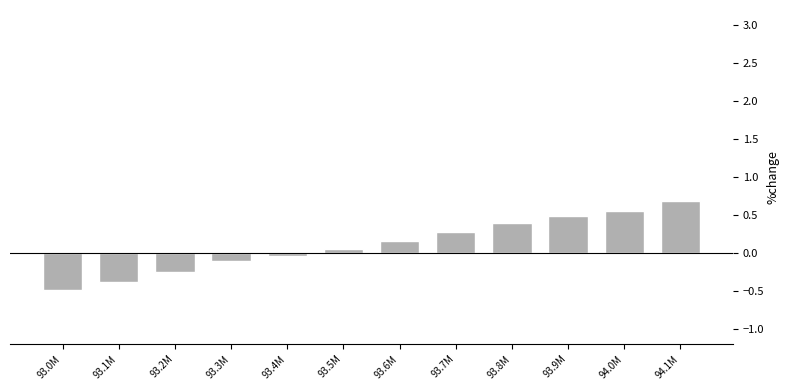

What is the sum of all values?

1.3